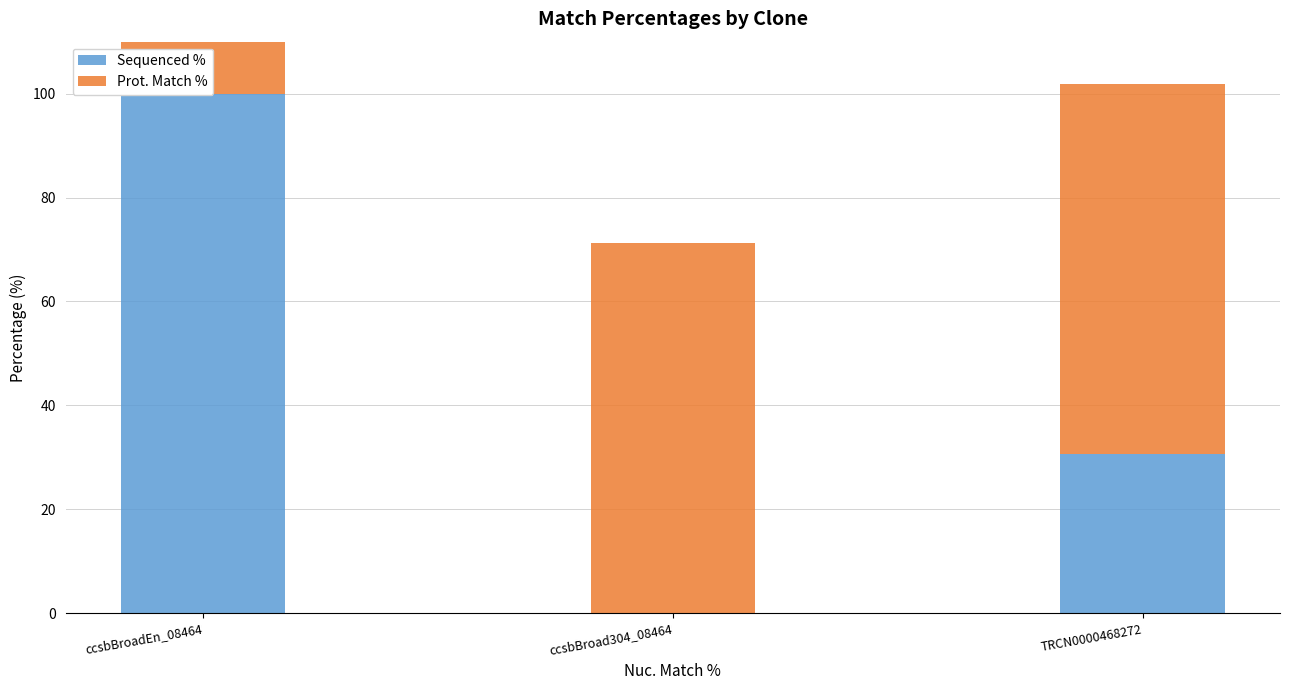

At how many categories does at least one series exceed 63?

3